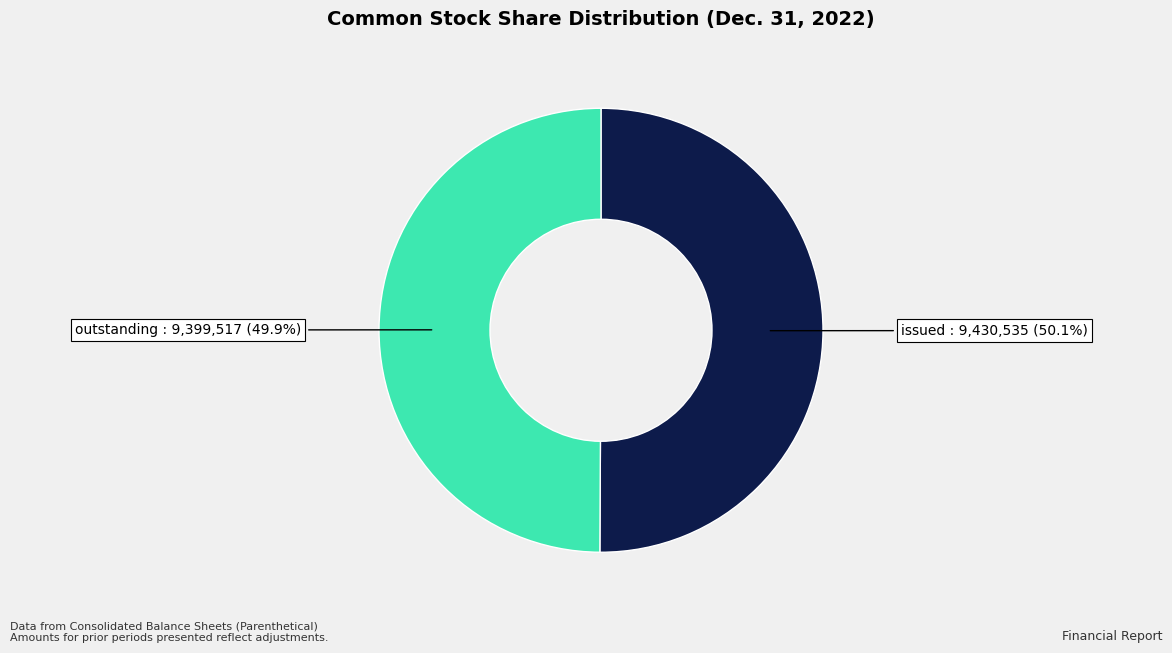

Is there a majority slice in this chart?

Yes